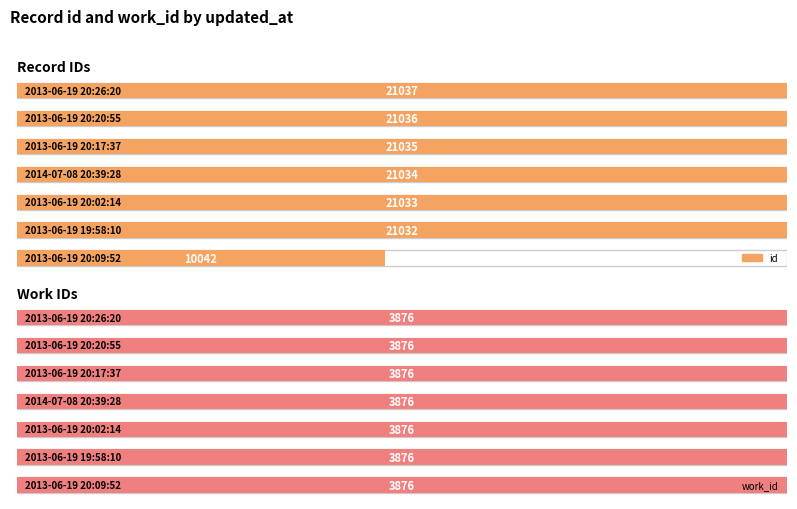

Where is id nearest to the value 15539?

2013-06-19 19:58:10